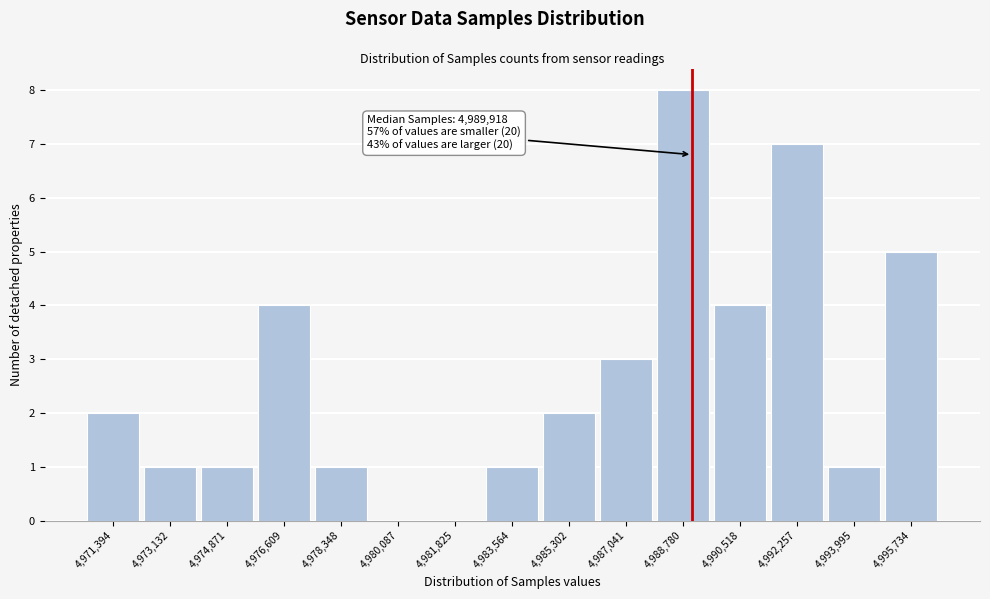

Reading right to left, list all the values displayed in this chart.

4,995,734=5	4,993,995=1	4,992,257=7	4,990,518=4	4,988,780=8	4,987,041=3	4,985,302=2	4,983,564=1	4,981,825=0	4,980,087=0	4,978,348=1	4,976,609=4	4,974,871=1	4,973,132=1	4,971,394=2